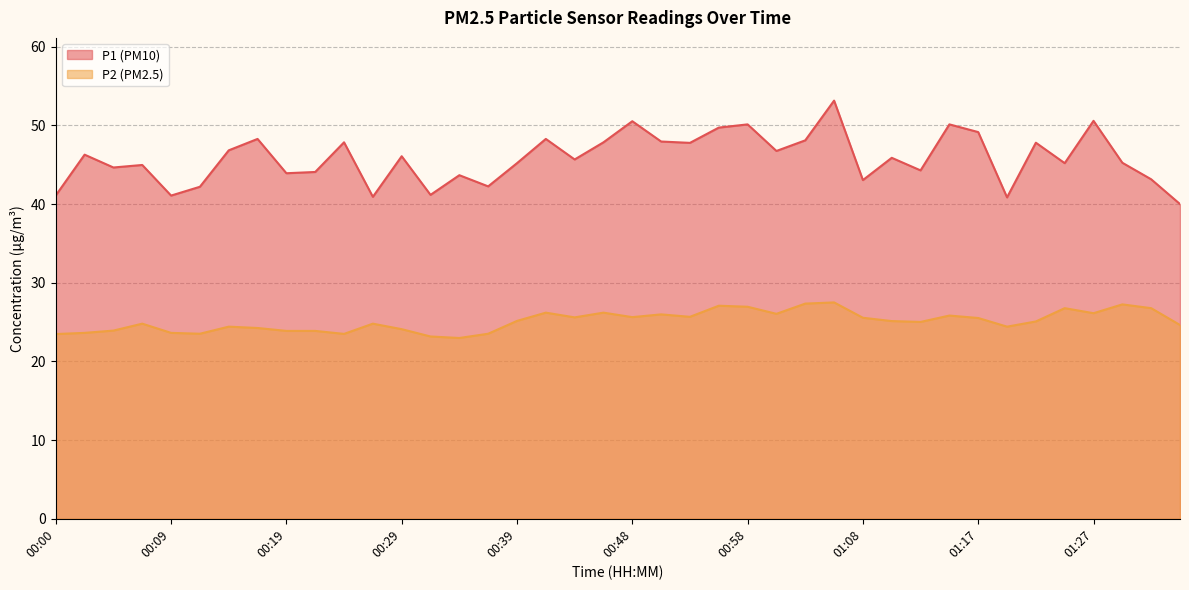

Which series changed the most between 00:51 and 01:10?

P1